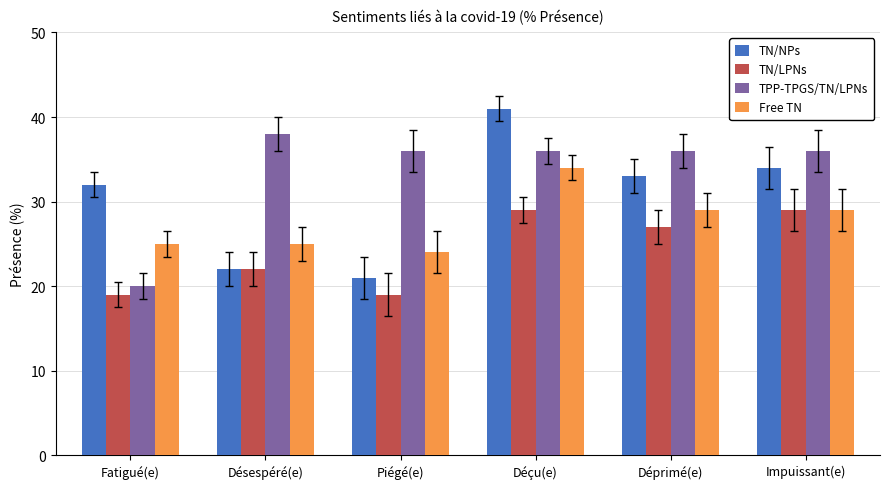

At which category is the sum across all series the highest?

Déçu(e)